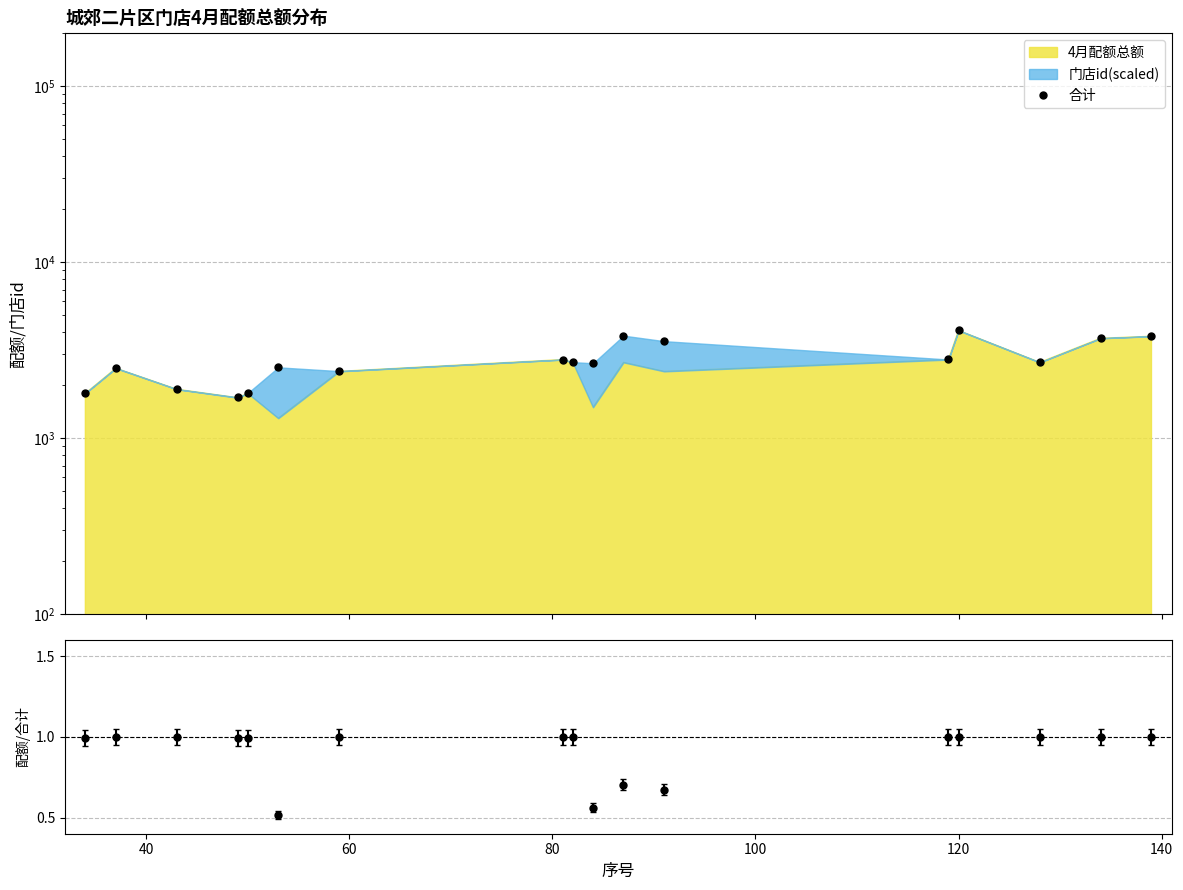

True or false: 配额/合计 has more than 1 interior local peaks.

True